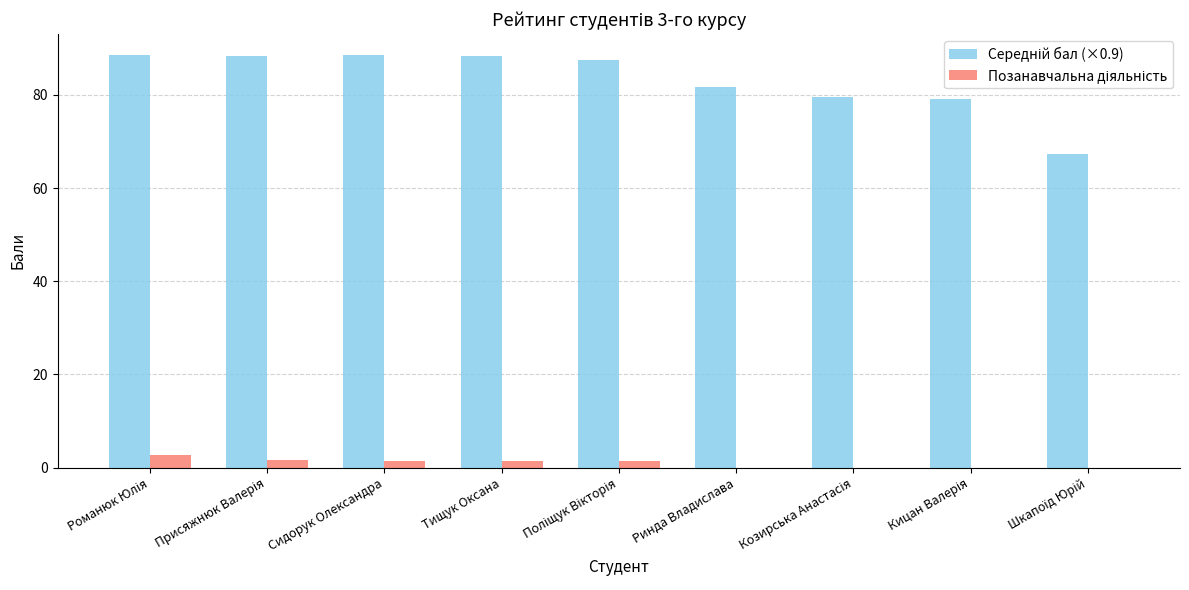

What is the greatest value displayed?

88.6